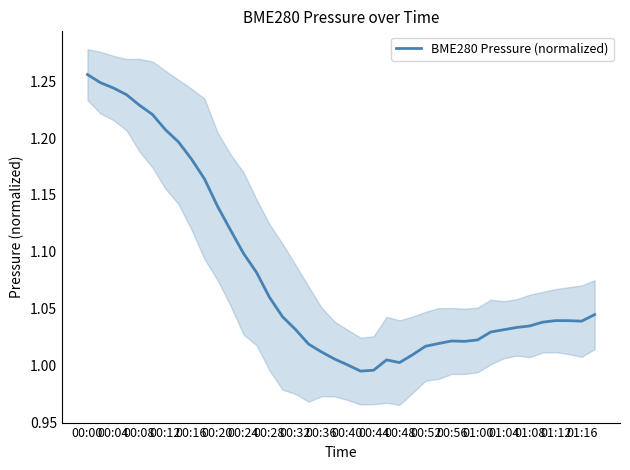

How many points are lower than both their immediate neighbors (excluding endpoints)?

4